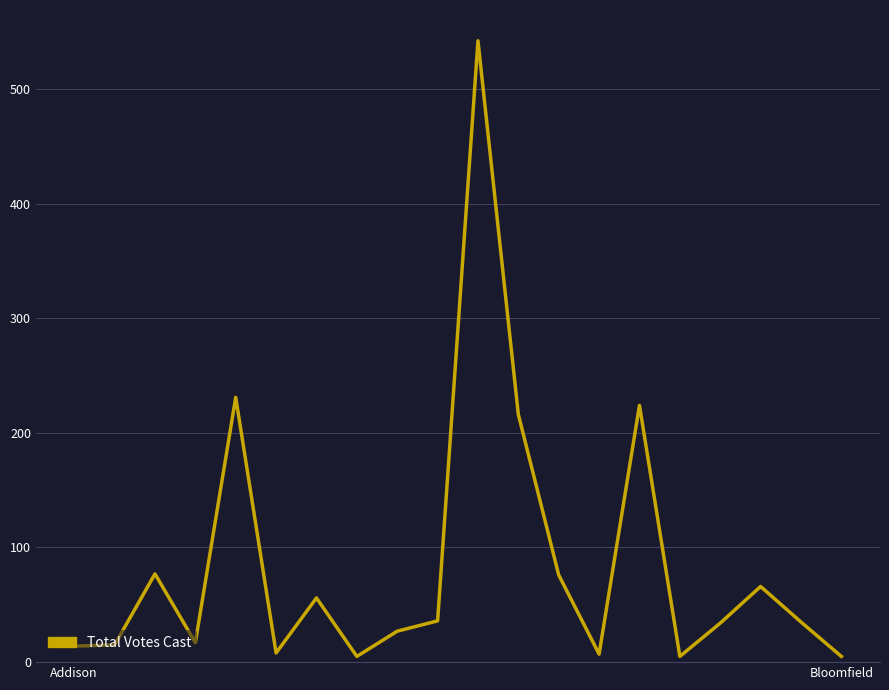

What is the difference between the maximum and minimum values?

537